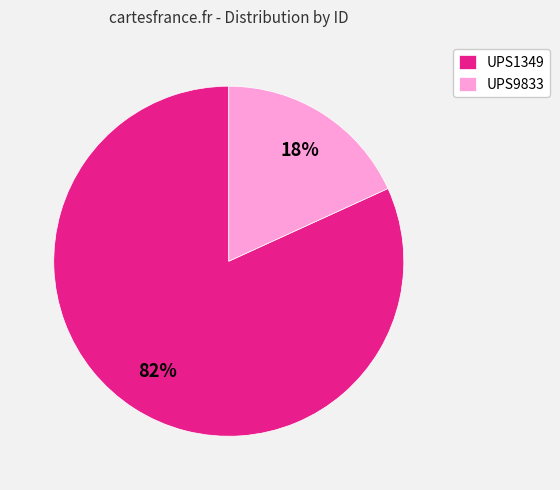

Is it true that UPS1349 is 82% of the pie?

True